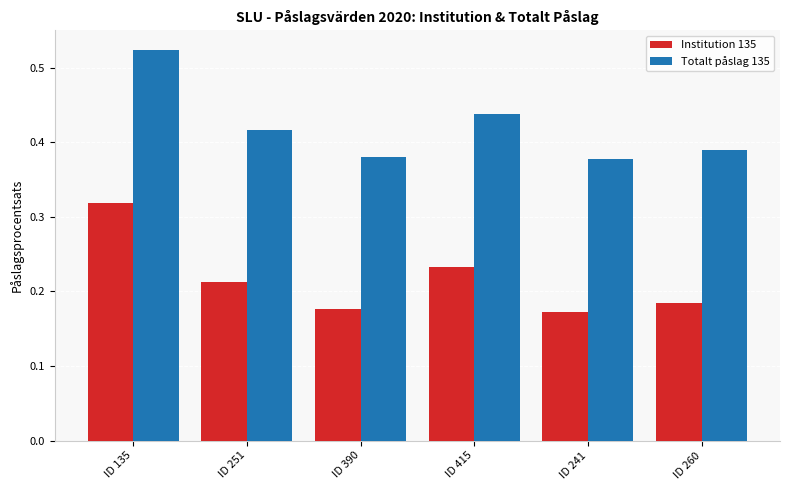

Count the number of data series in this chart.

2